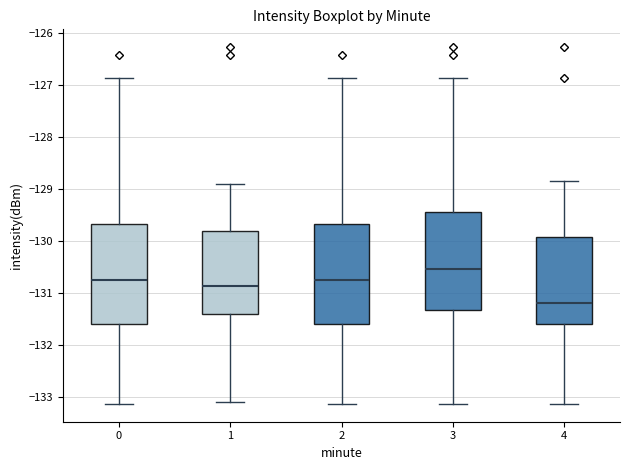

Which box's median line is the lowest?

4